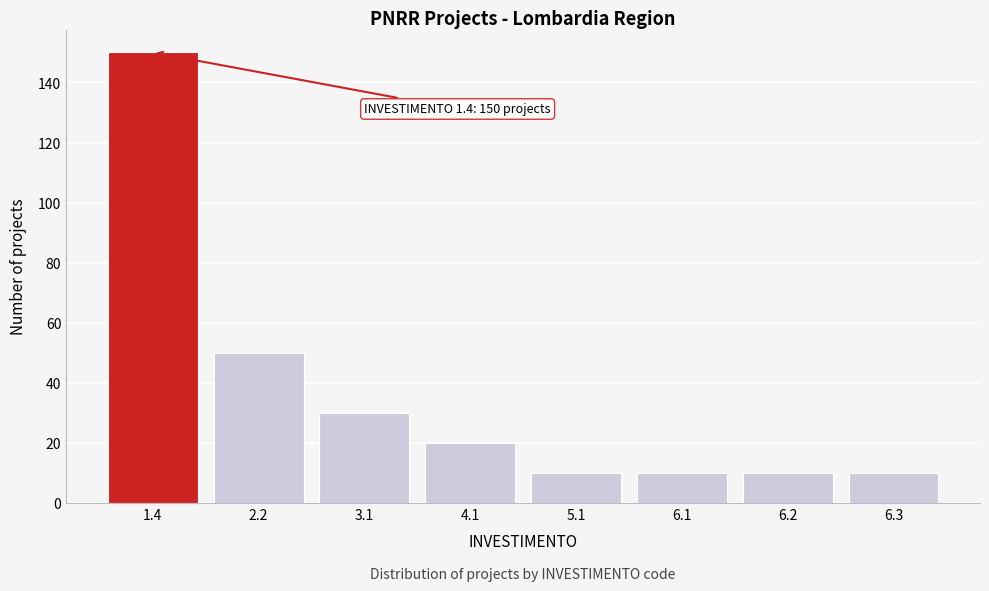

Reading left to right, transcribe all the data shown in this chart.

150	50	30	20	10	10	10	10